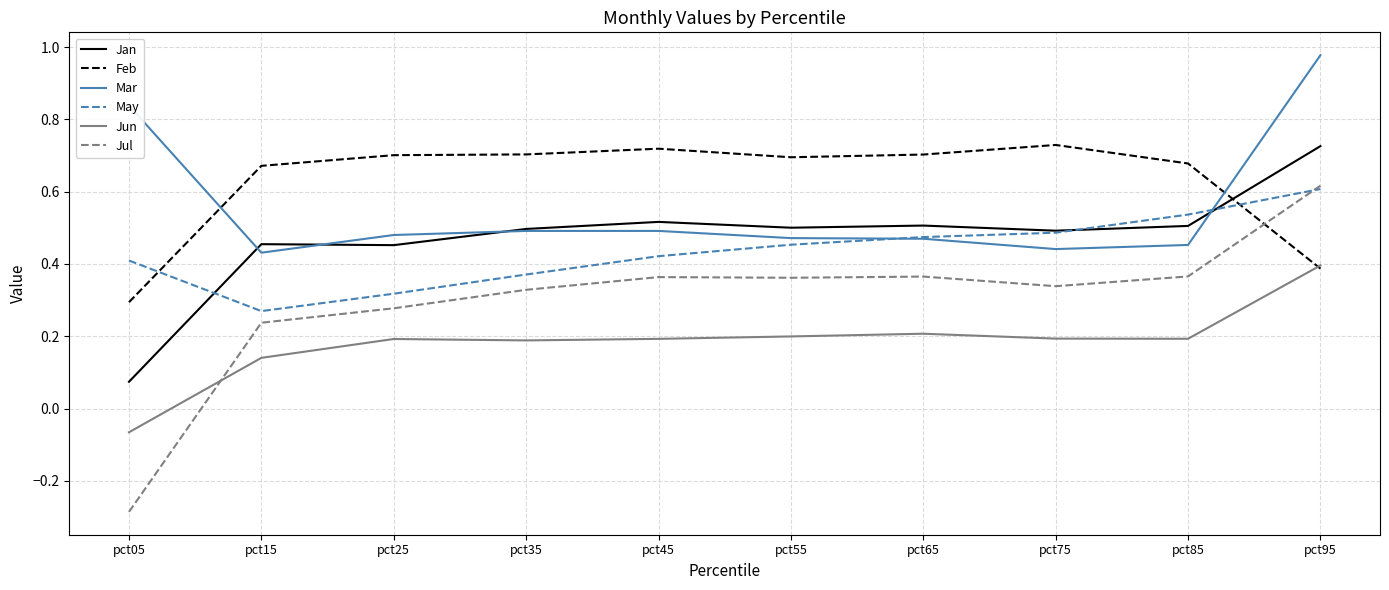

At which label is Jan closest to 0?

pct05